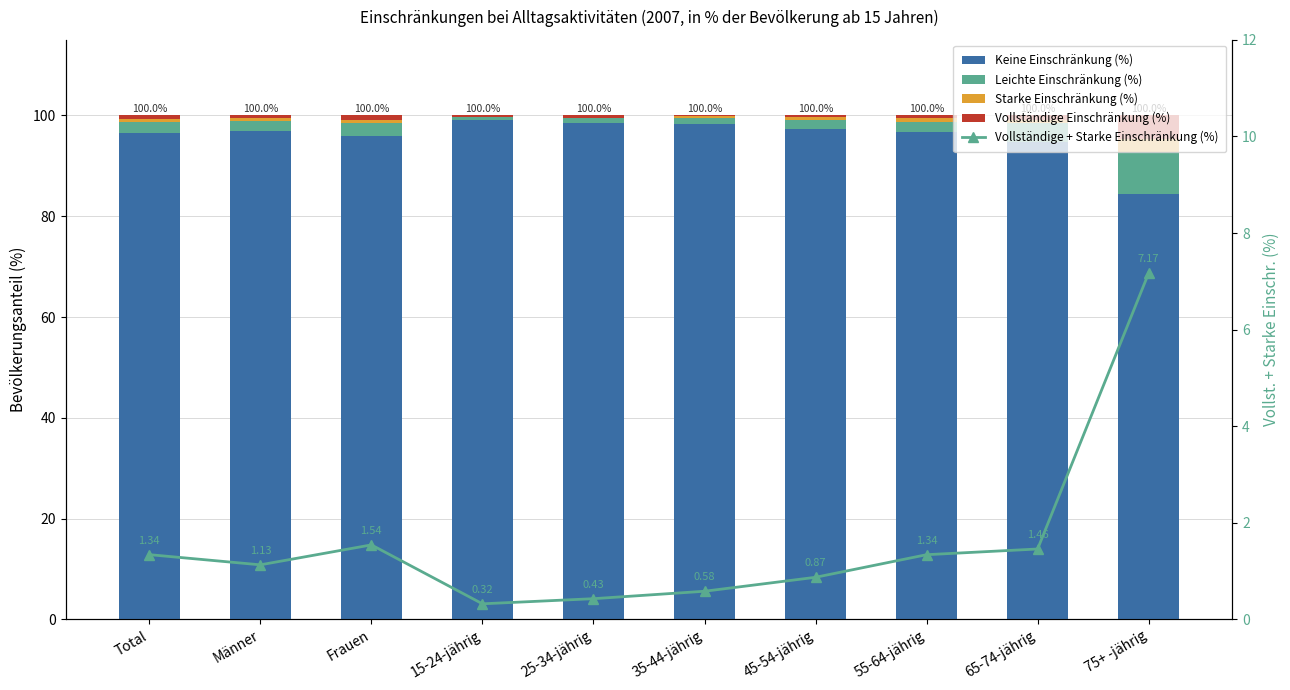

At how many categories does at least one series exceed 18?

10